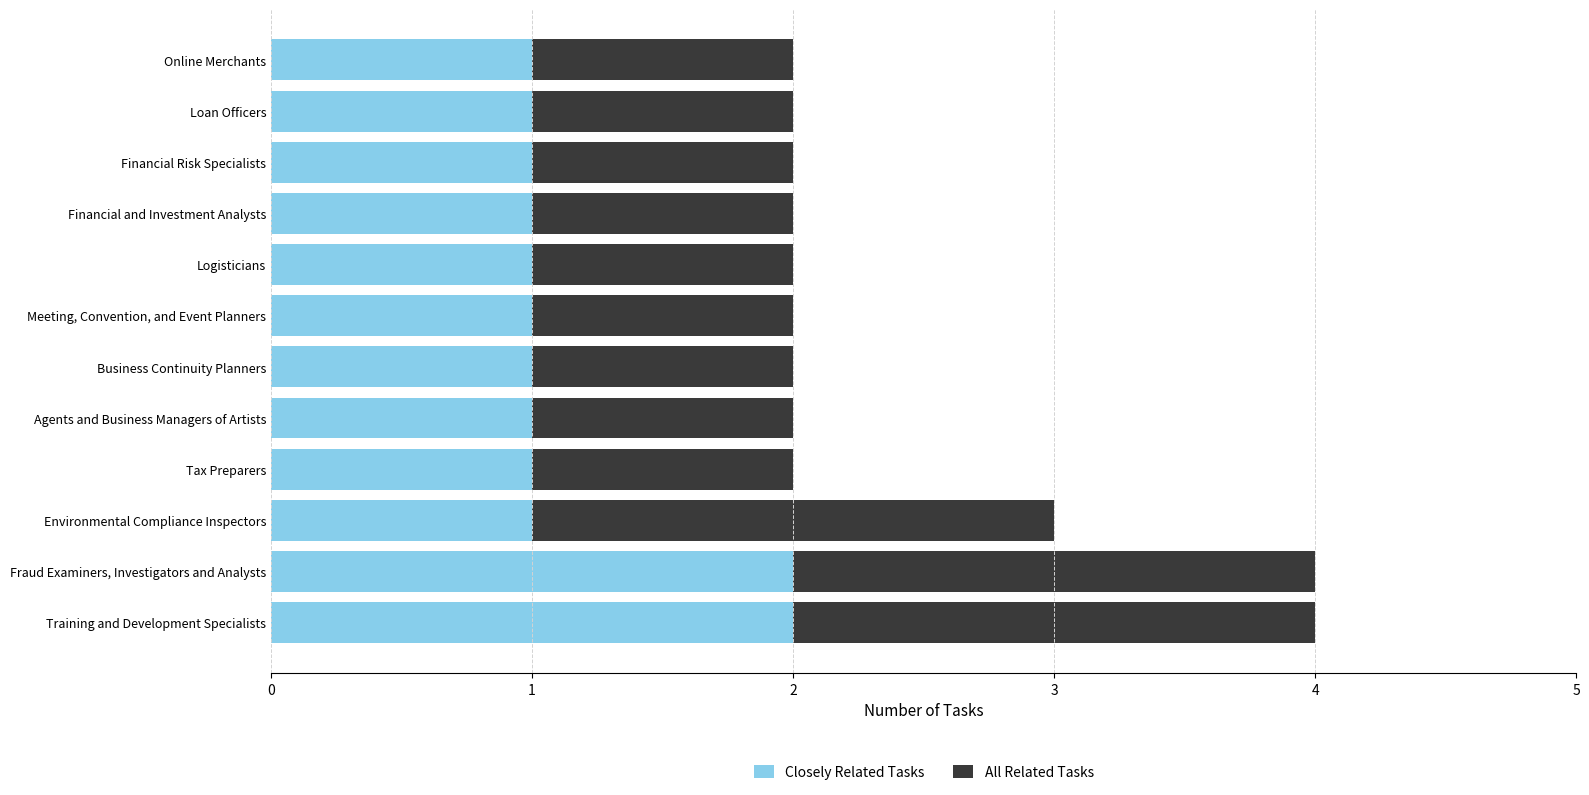

True or false: Closely Related Tasks has a value of 2 at Agents and Business Managers of Artists.

False